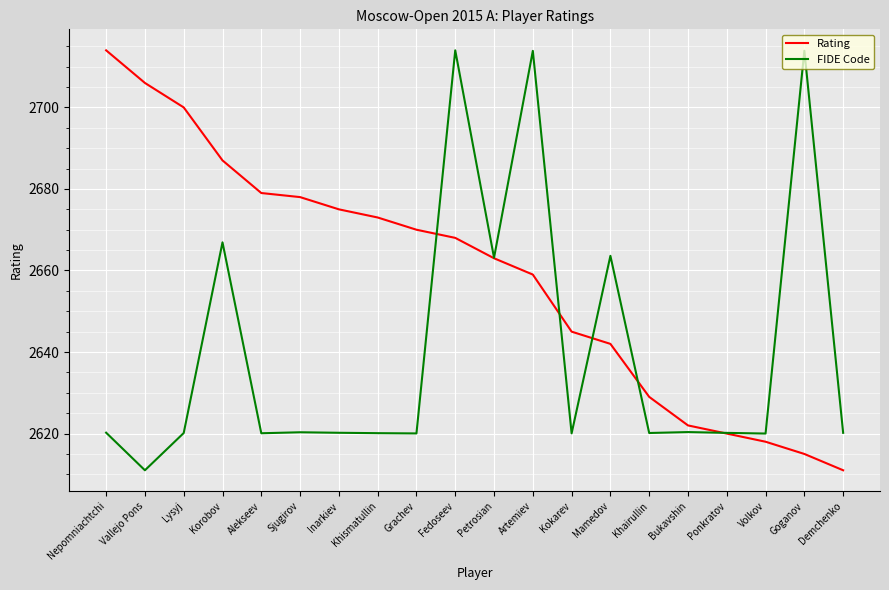

What is the difference between the highest and lowest values at Mamedov?

21.6